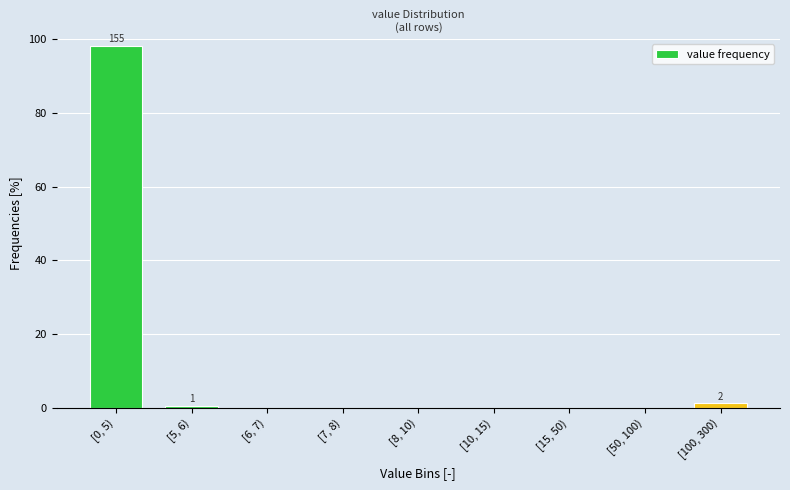

Reading right to left, extract all data points from this chart.

[100, 300)=1.3	[50, 100)=0.0	[15, 50)=0.0	[10, 15)=0.0	[8, 10)=0.0	[7, 8)=0.0	[6, 7)=0.0	[5, 6)=0.6	[0, 5)=98.1